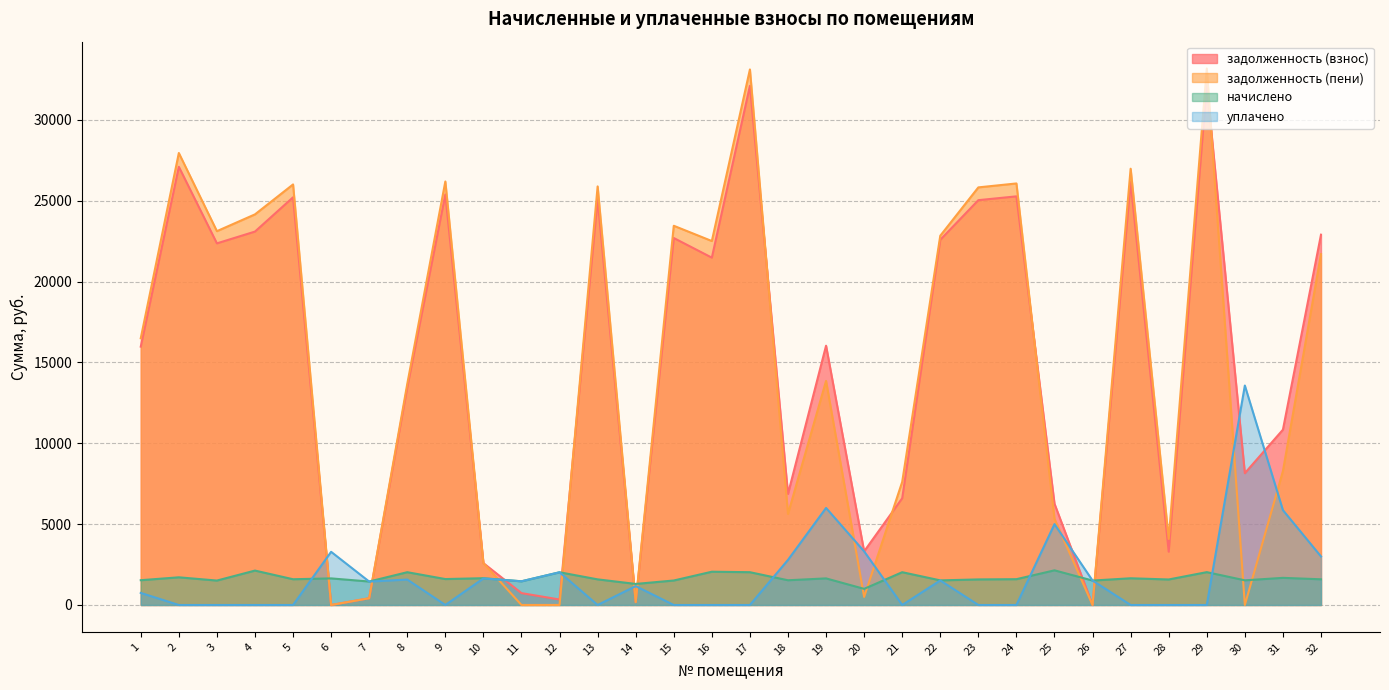

The value of задолженность (пени) at 2 is 27947.8. True or false?

True